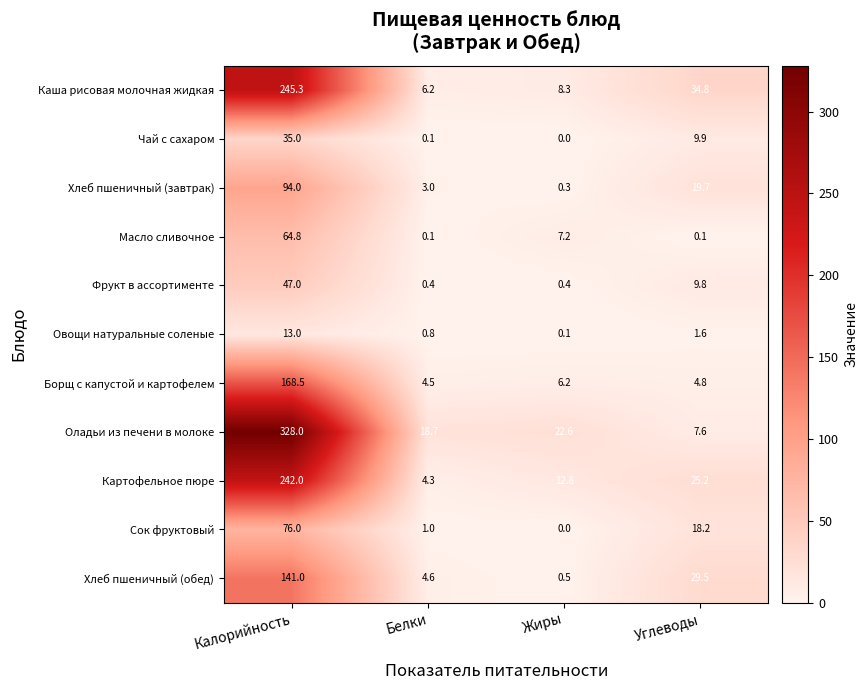

Where is Борщ с капустой и картофелем nearest to the value 86?

Жиры